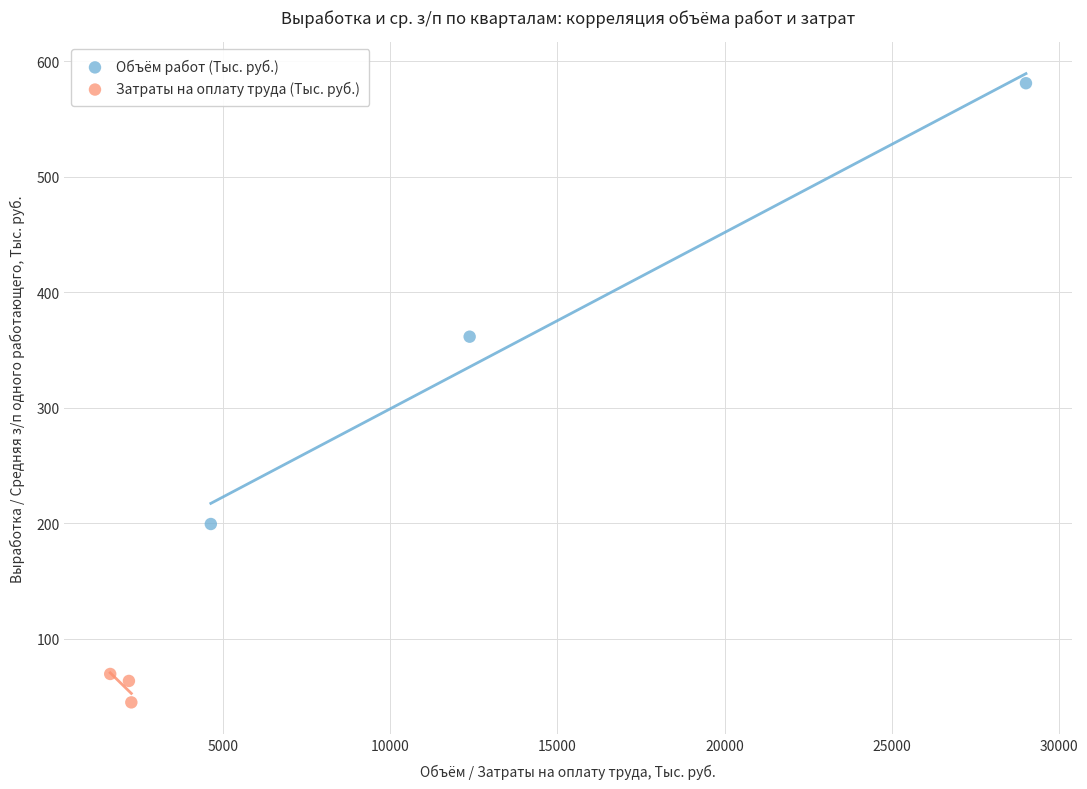

What are all the series names shown in the legend?

Объём работ (Тыс. руб.), Затраты на оплату труда (Тыс. руб.)